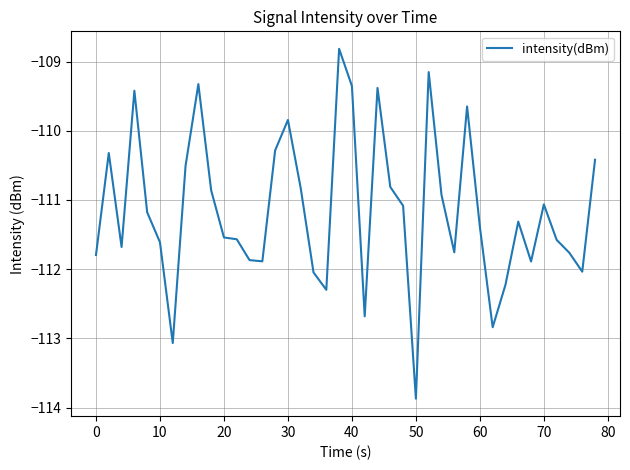

What is the maximum value shown in the chart?

-108.8